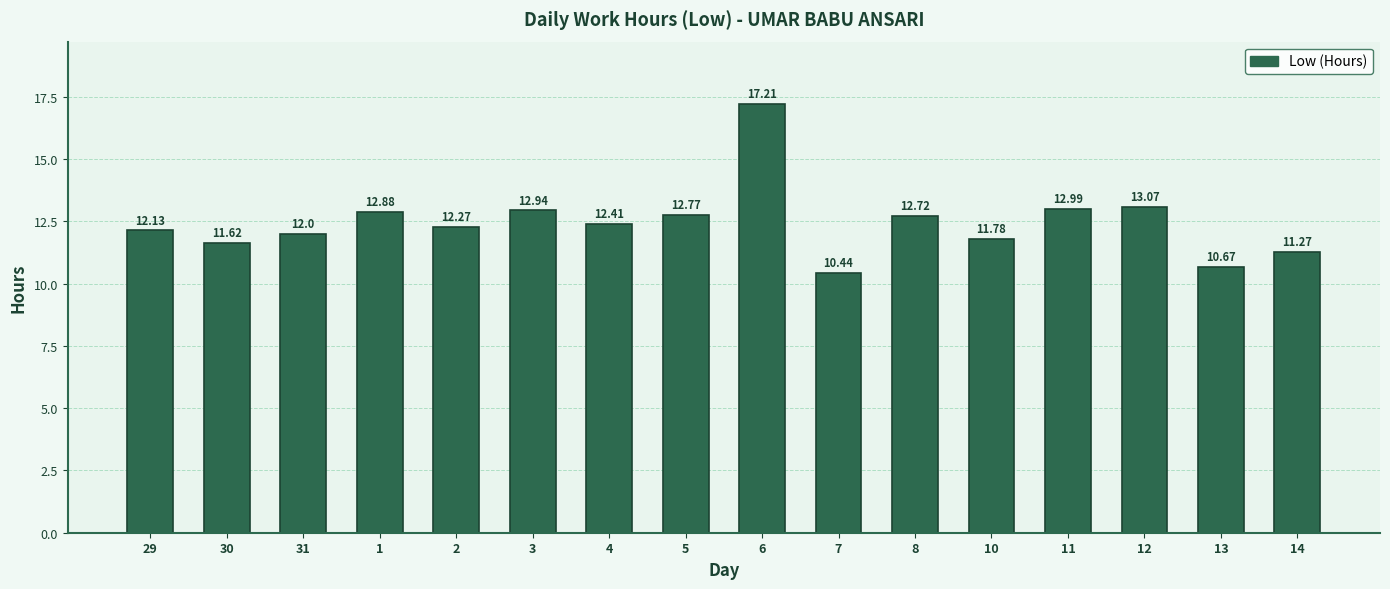

What is the value of the 13th bar from the left?

13.0